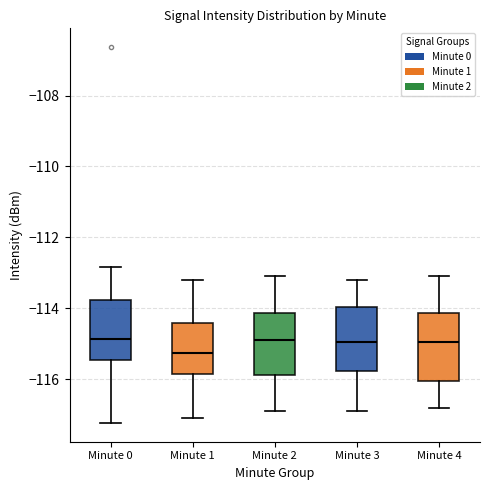

Reading left to right, read every box against the y-axis: the position of its median line, the range the box covers, and the ends of its whiskers. The values are not printed on the chart, so give them approximately, as read against the axis.

Minute 0: median -114.8, box -115.4 to -113.8, whiskers -117.2 to -112.8
Minute 1: median -115.2, box -115.8 to -114.4, whiskers -117.0 to -113.2
Minute 2: median -114.8, box -115.8 to -114.2, whiskers -116.8 to -113.0
Minute 3: median -115.0, box -115.8 to -114.0, whiskers -116.8 to -113.2
Minute 4: median -115.0, box -116.0 to -114.2, whiskers -116.8 to -113.0